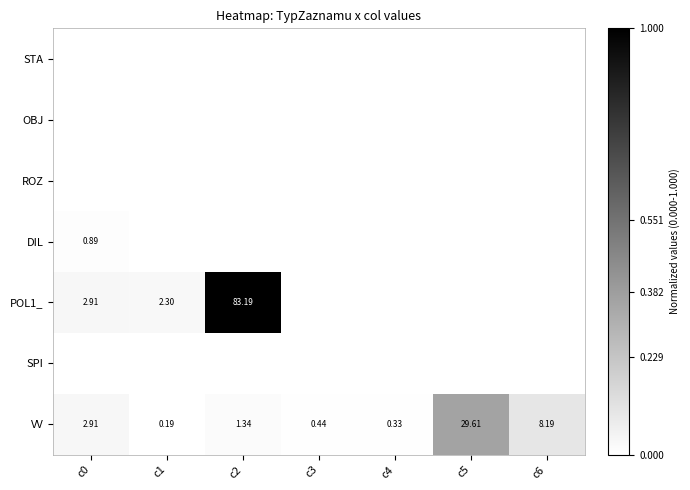

Is it true that POL1_ equals 0.0 at c4?

True